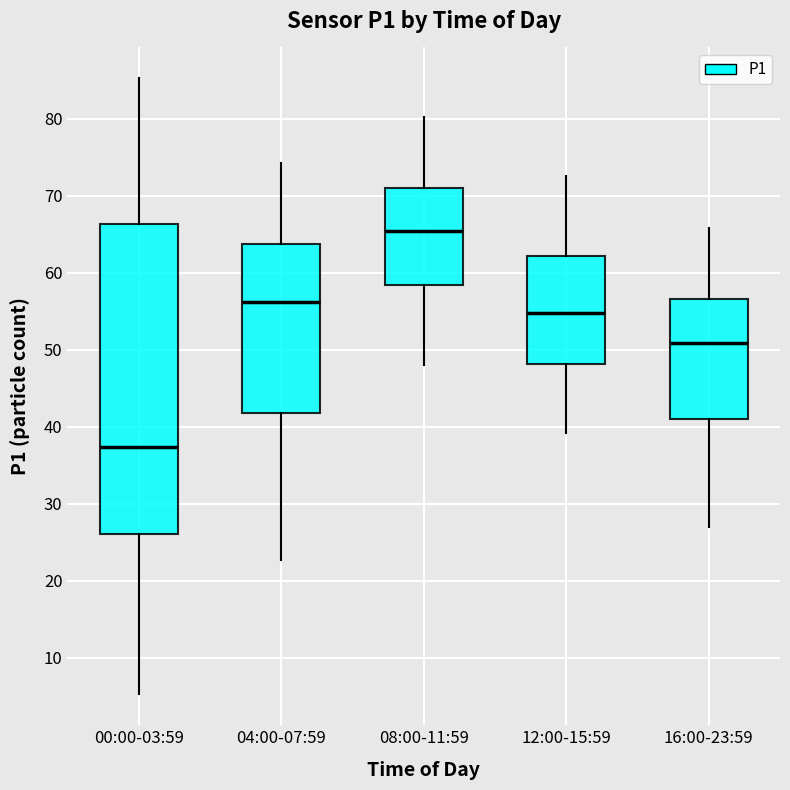

Reading left to right, read every box against the y-axis: the position of its median line, the range the box covers, and the ends of its whiskers. The values are not printed on the chart, so give them approximately, as read against the axis.

00:00-03:59: median 37, box 26 to 66, whiskers 5 to 85
04:00-07:59: median 56, box 42 to 64, whiskers 23 to 74
08:00-11:59: median 65, box 58 to 71, whiskers 48 to 80
12:00-15:59: median 55, box 48 to 62, whiskers 39 to 73
16:00-23:59: median 51, box 41 to 57, whiskers 27 to 66